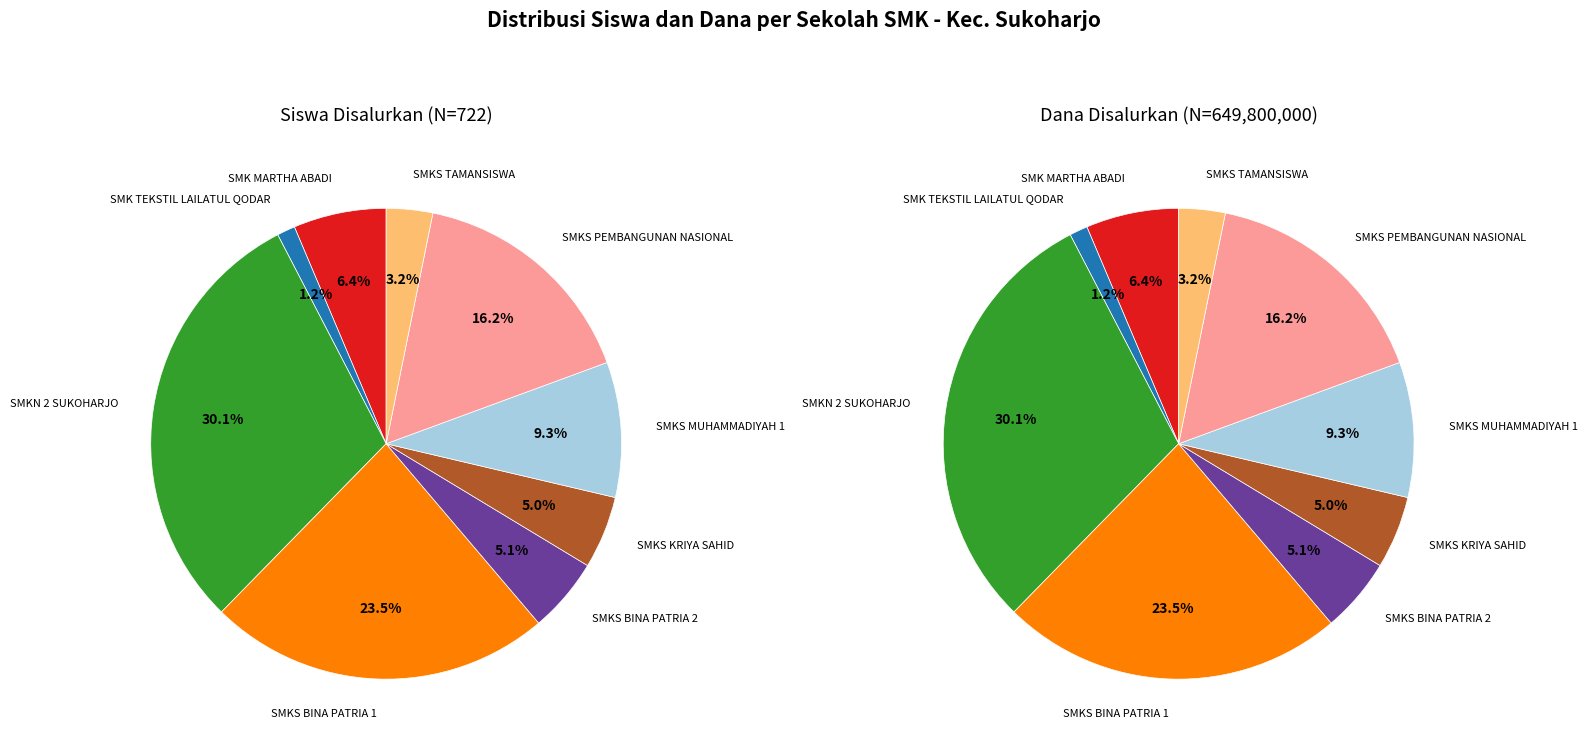

The SMKS BINA PATRIA 1 slice represents 36% of the pie. True or false?

False